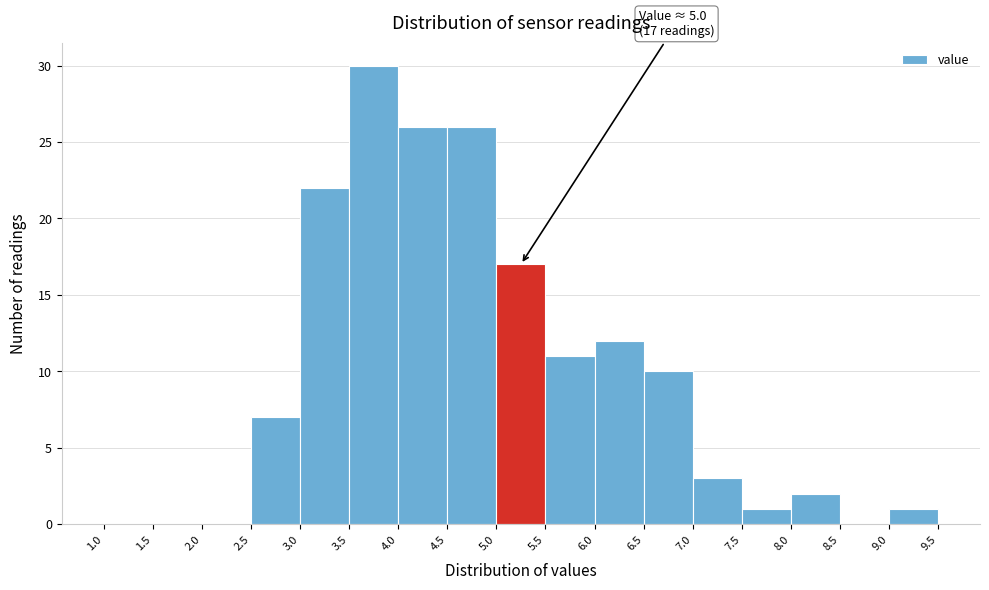

Over which range of the x-axis is the bar tallest?

3.5 to 4.0